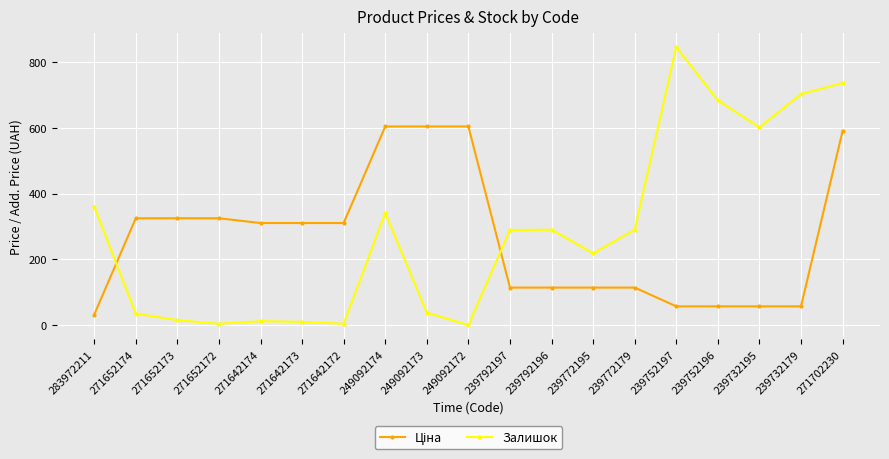

The Залишок series shows 15.0 at 271652173. True or false?

True